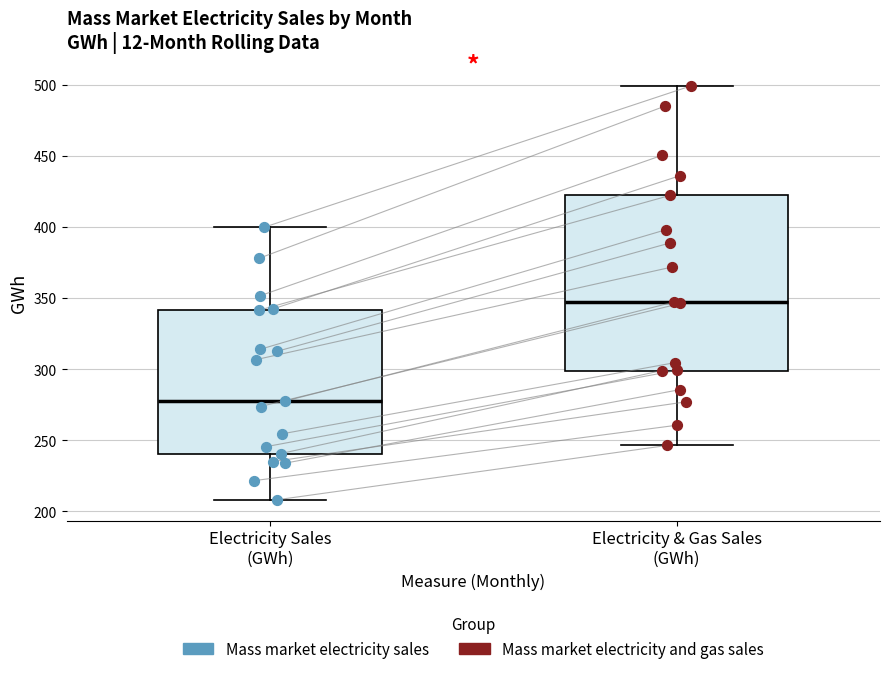

Reading left to right, transcribe this box plot: for each box, give where its median line is, the range the box spans, and where its two whiskers end, as read against the y-axis. The values are not printed on the chart, so give them approximately, as read against the axis.

Electricity Sales (GWh): median 275, box 240 to 340, whiskers 210 to 400
Electricity & Gas Sales (GWh): median 345, box 300 to 420, whiskers 245 to 500